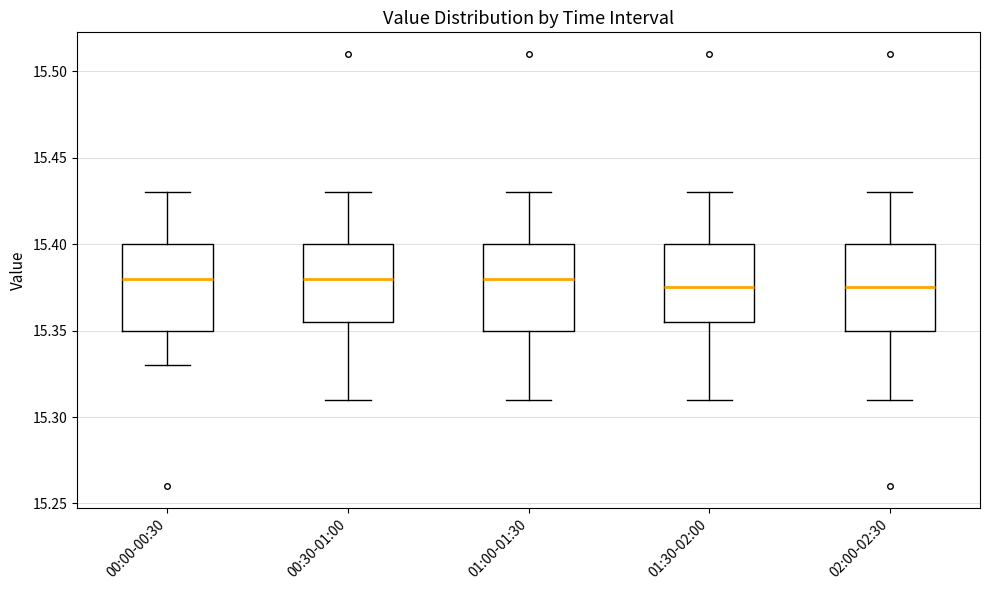

Reading left to right, read every box against the y-axis: the position of its median line, the range the box covers, and the ends of its whiskers. The values are not printed on the chart, so give them approximately, as read against the axis.

00:00-00:30: median 15.380, box 15.350 to 15.400, whiskers 15.330 to 15.430
00:30-01:00: median 15.380, box 15.355 to 15.400, whiskers 15.310 to 15.430
01:00-01:30: median 15.380, box 15.350 to 15.400, whiskers 15.310 to 15.430
01:30-02:00: median 15.375, box 15.355 to 15.400, whiskers 15.310 to 15.430
02:00-02:30: median 15.375, box 15.350 to 15.400, whiskers 15.310 to 15.430